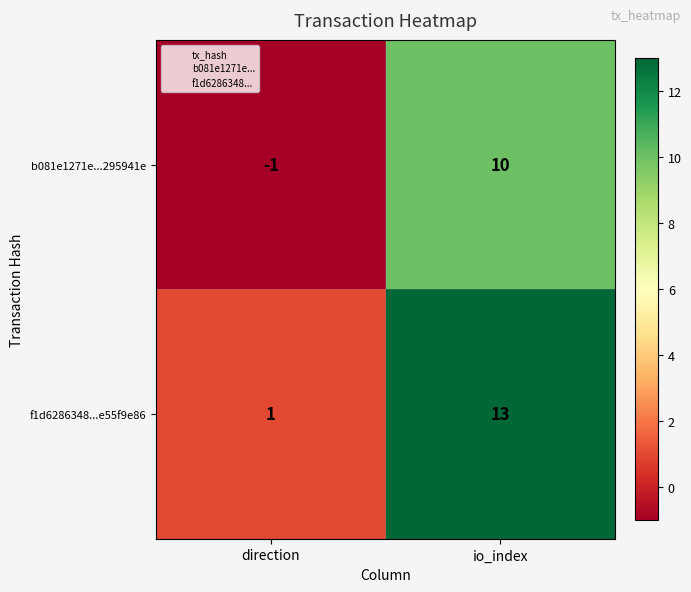

At which label is f1d6286348...e55f9e86 closest to 7?

direction